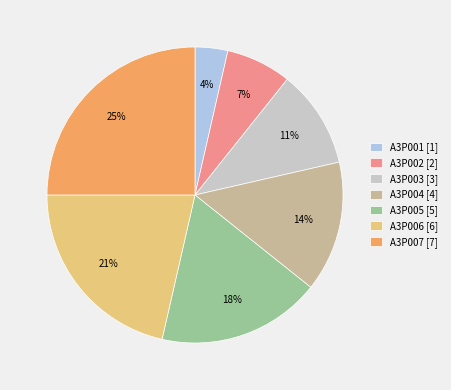

To the nearest percent, what is the difference between the A3P003 [3] and A3P005 [5] slice percentages?

7%